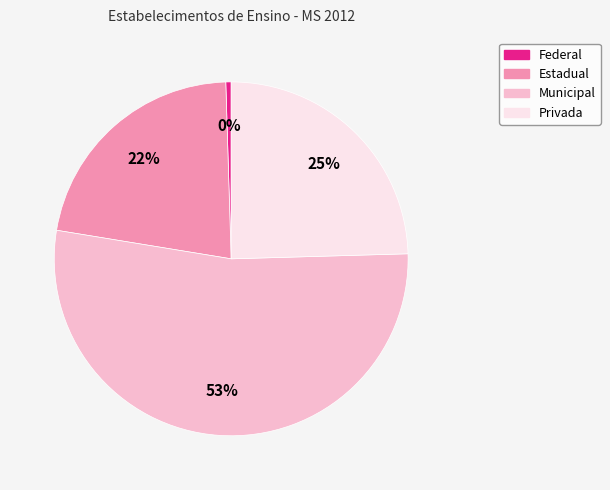

Count the number of slices in the pie.

4